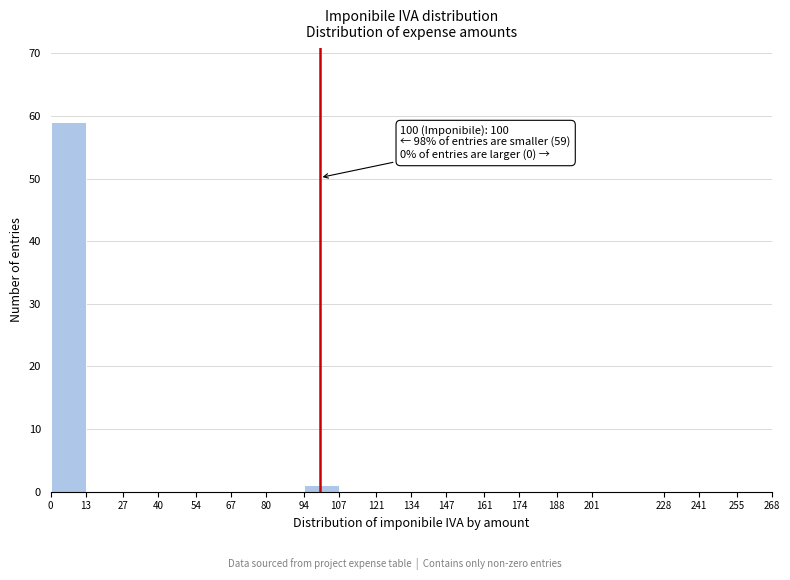

Which range on the x-axis has the tallest bar?

0 to 13